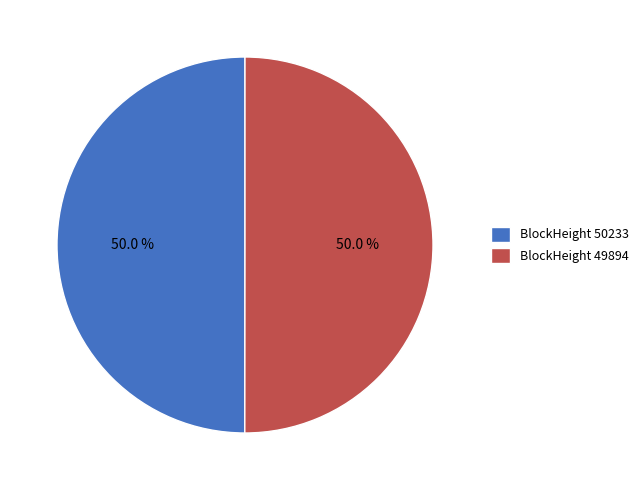

What is the ratio of the value at BlockHeight 49894 to the value at BlockHeight 50233?

1.0